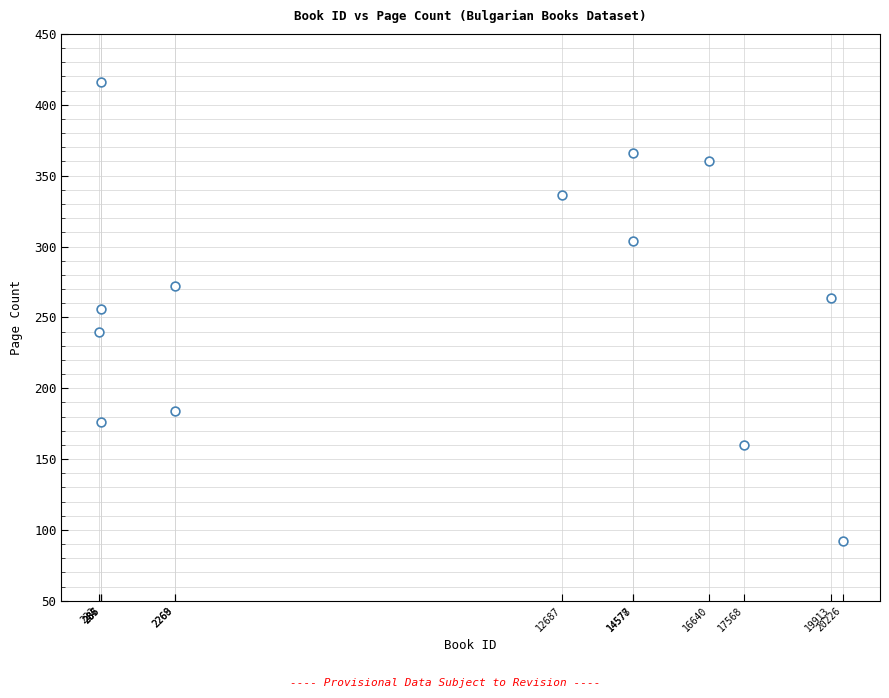

What is the range of Y values (max minus min)?

324